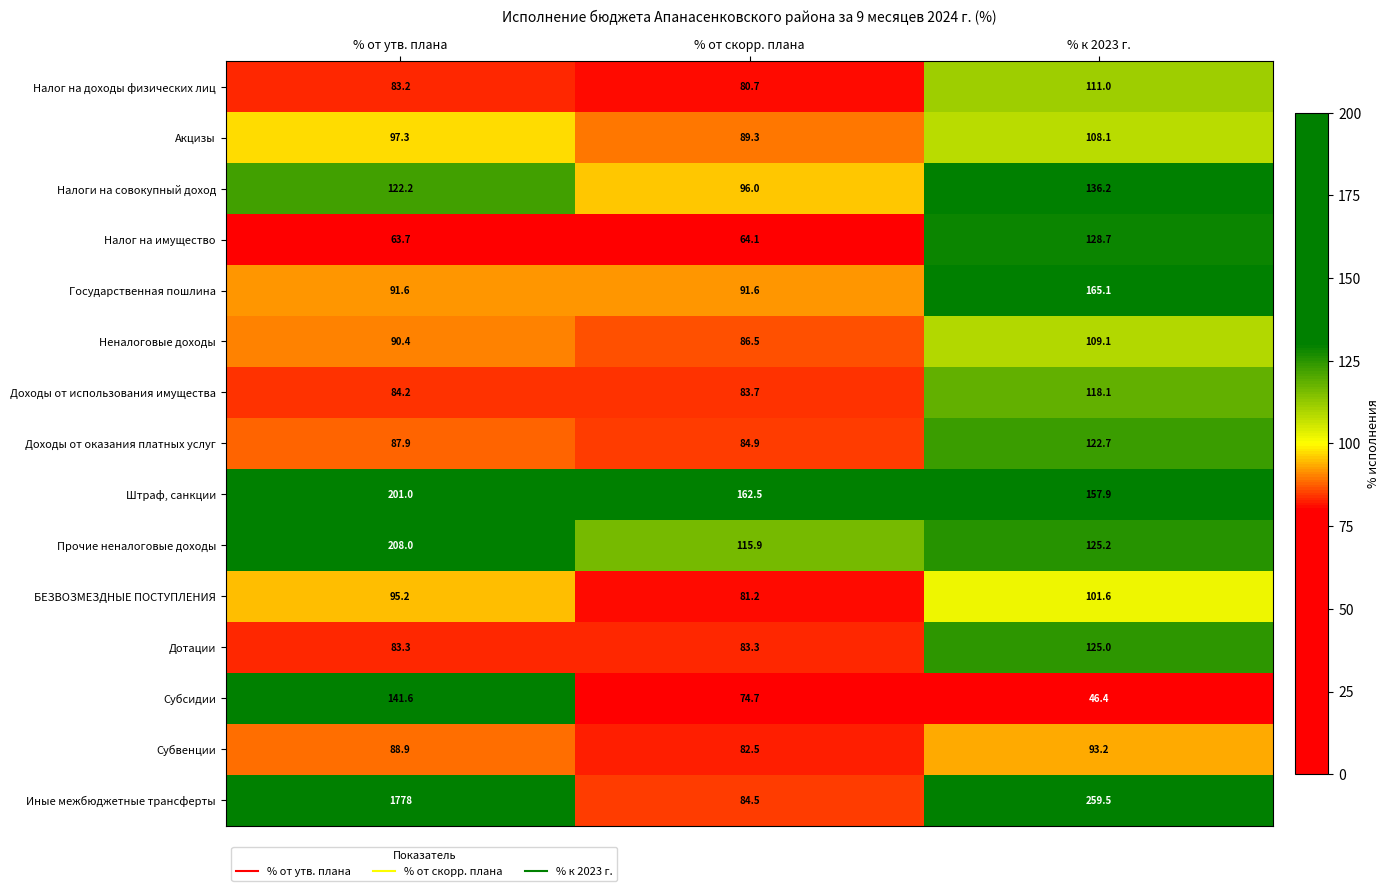

What is the difference between the highest and lowest values at % от скорр. плана?

98.4